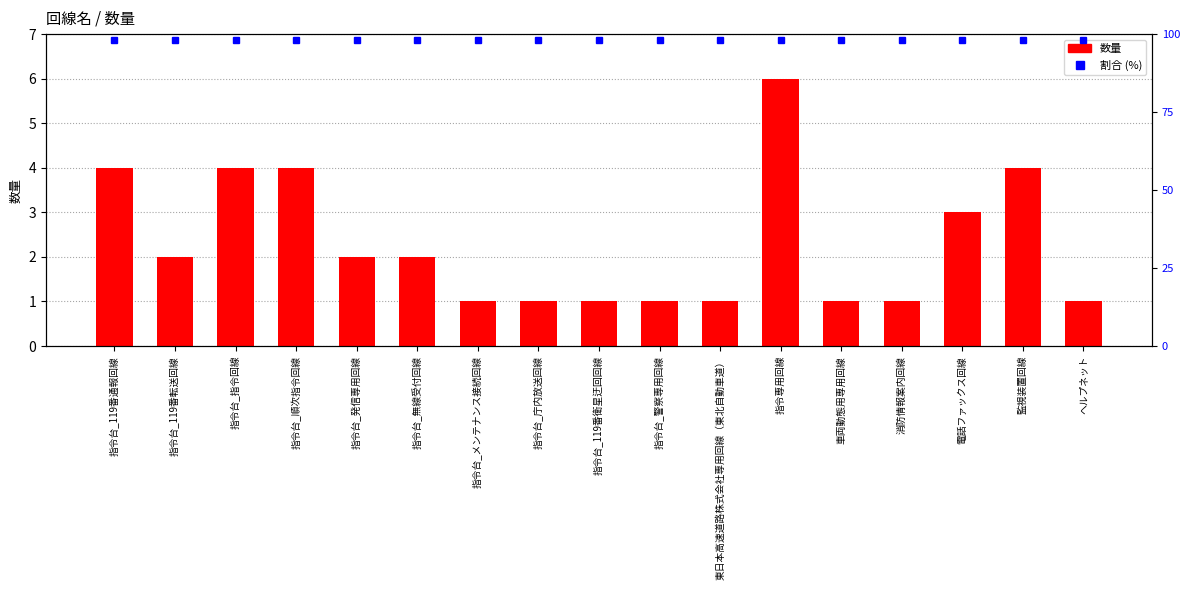

Reading left to right, list all the values displayed in this chart.

指令台_119番通報回線=4	指令台_119番転送回線=2	指令台_指令回線=4	指令台_順次指令回線=4	指令台_発信専用回線=2	指令台_無線受付回線=2	指令台_メンテナンス接続回線=1	指令台_庁内放送回線=1	指令台_119番衛星迂回回線=1	指令台_警察専用回線=1	東日本高速道路株式会社専用回線（東北自動車道）=1	指令専用回線=6	車両動態用専用回線=1	消防情報案内回線=1	電話ファックス回線=3	監視装置回線=4	ヘルプネット=1